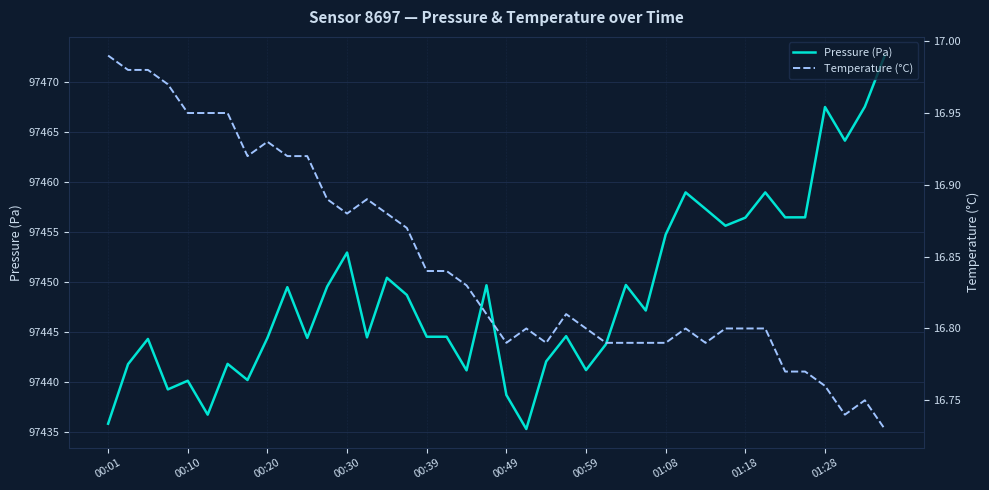

True or false: Pressure (Pa) and Temperature (°C) cross at least once.

False